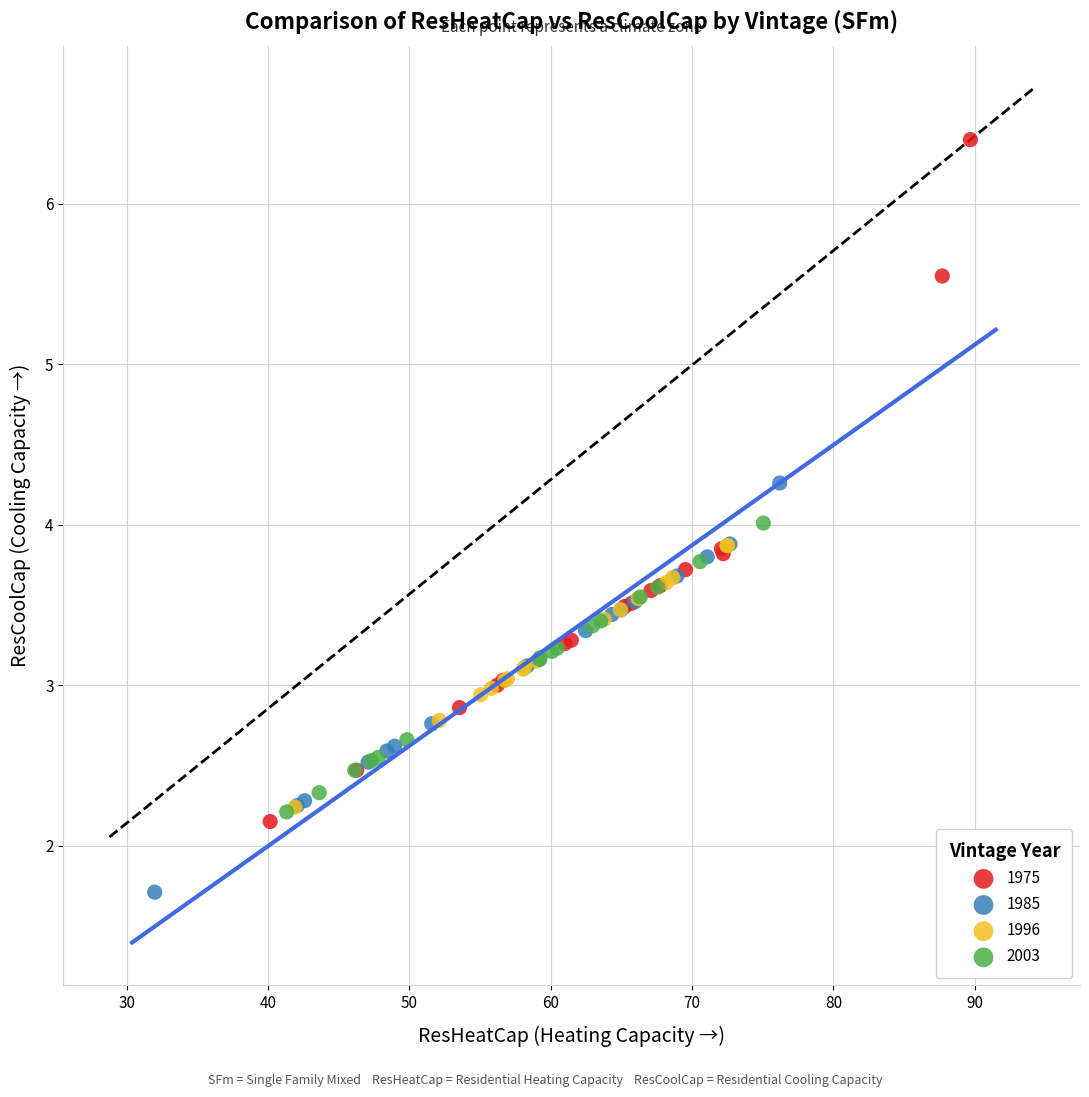

Which series contains the lowest Y value?

1985